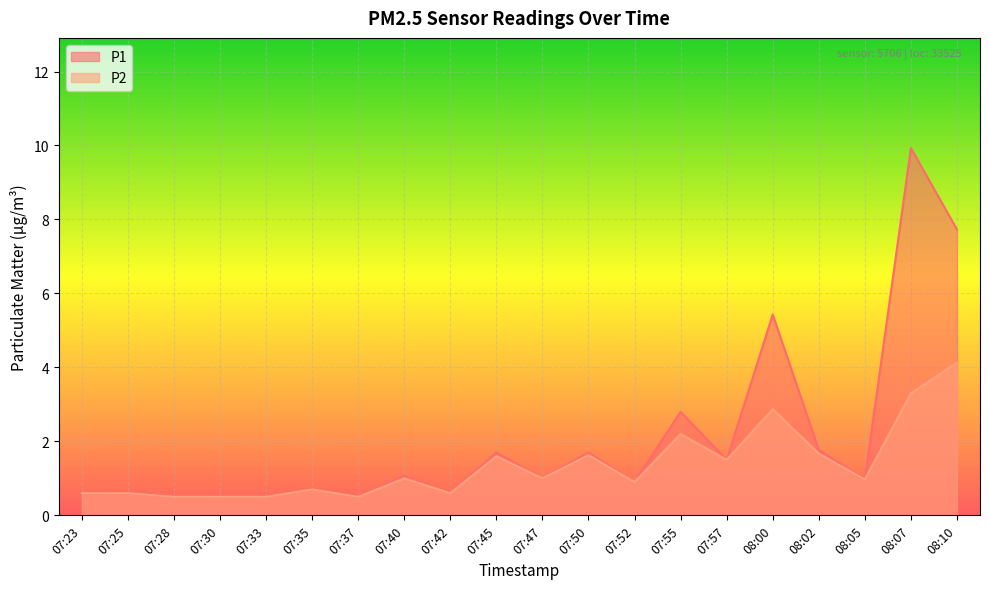

True or false: P1 has a value of 0.1 at 07:42.

False